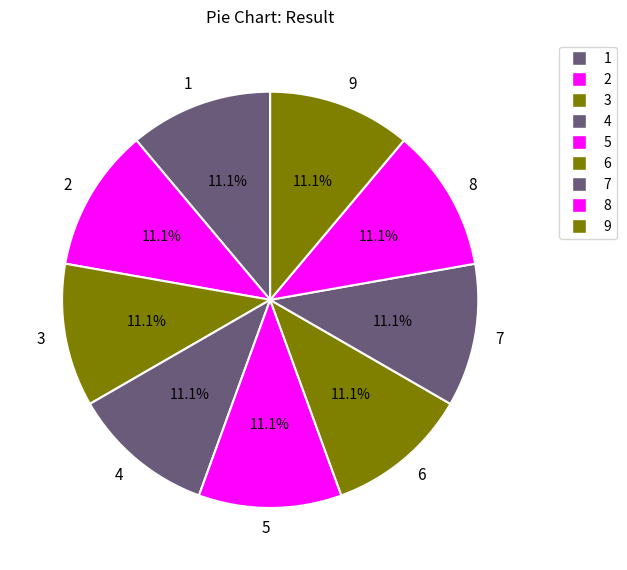

What percentage is the 9 slice, to the nearest percent?

11%